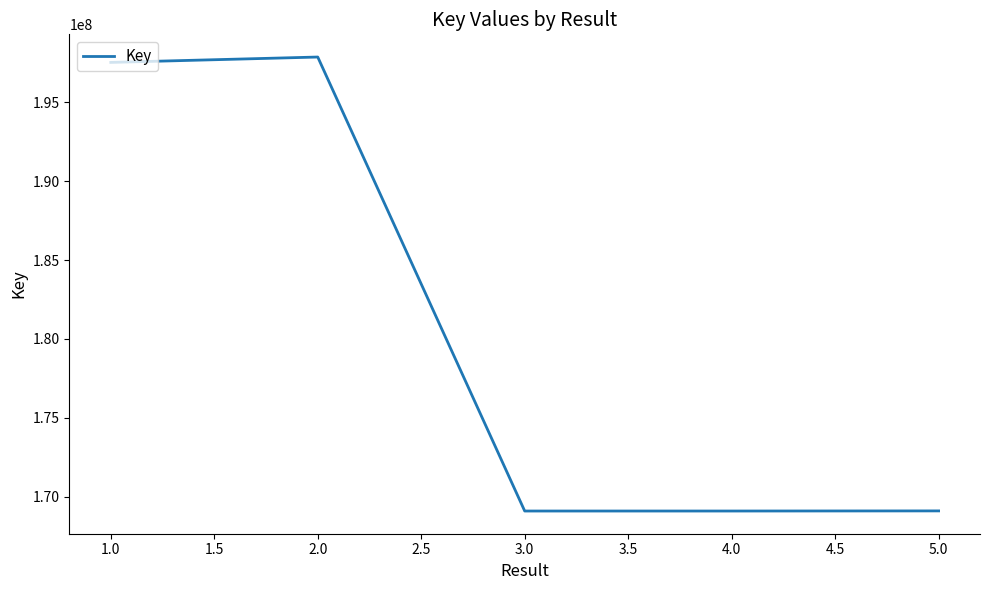

How many interior local valleys (lower than both neighbors) does the data have?

1